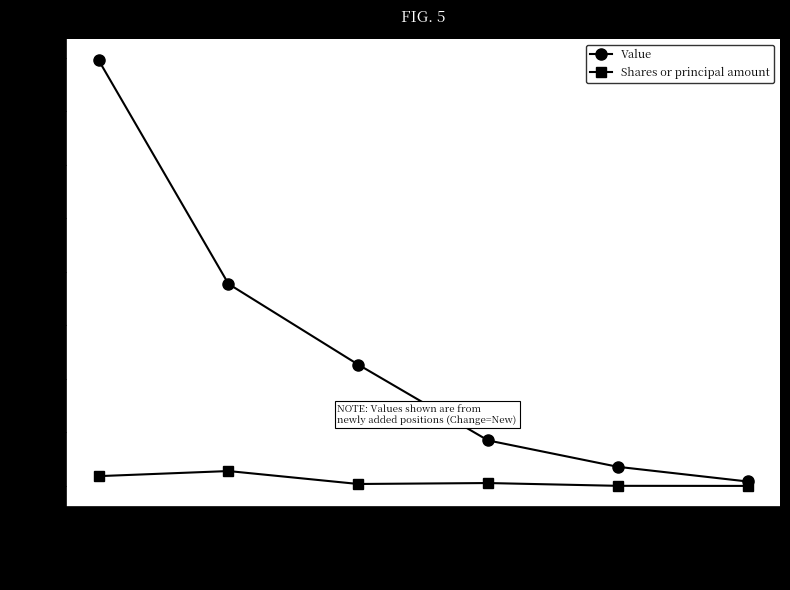

How many interior local peaks does the Shares or principal amount series have?

2